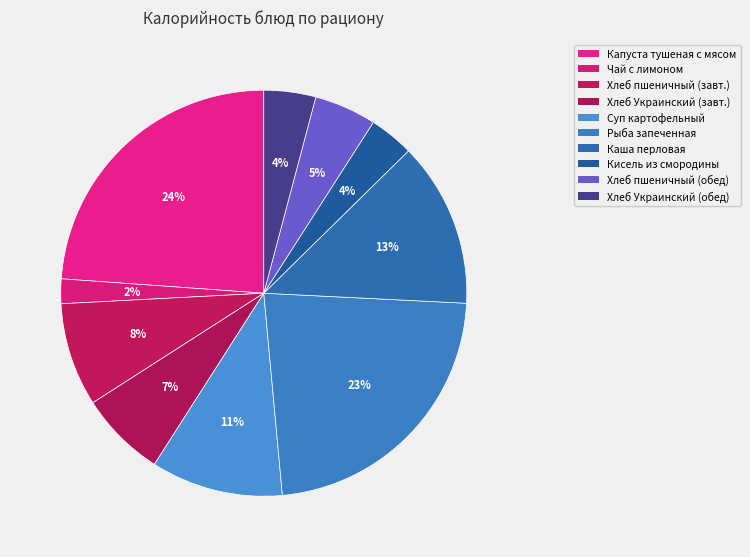

How many slices are in this pie chart?

10